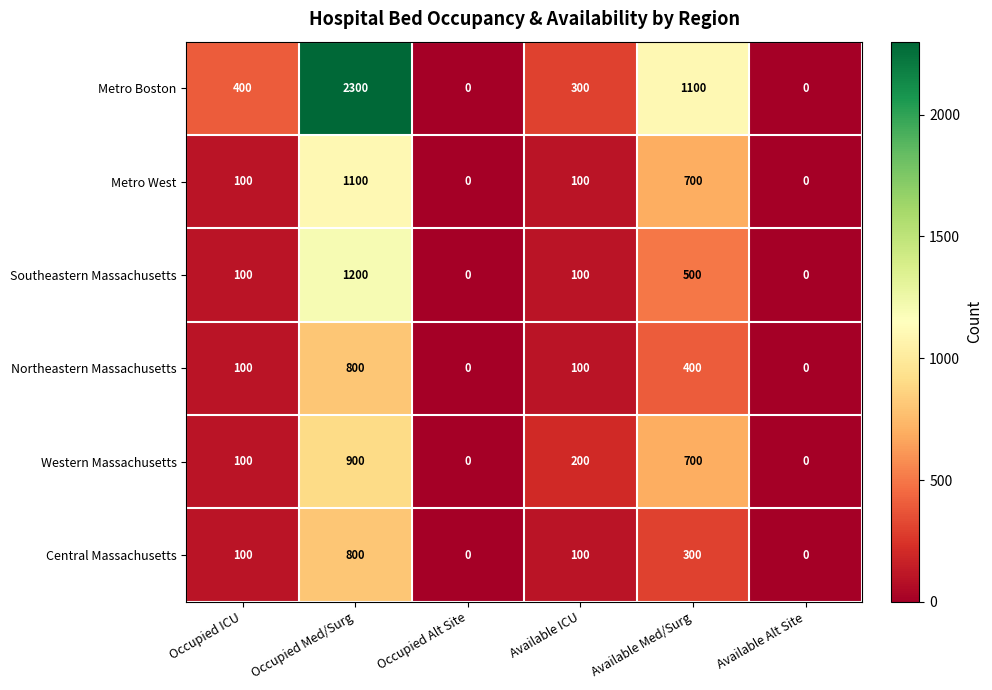

Read the Western Massachusetts value at Available Med/Surg, to the nearest 100.

700